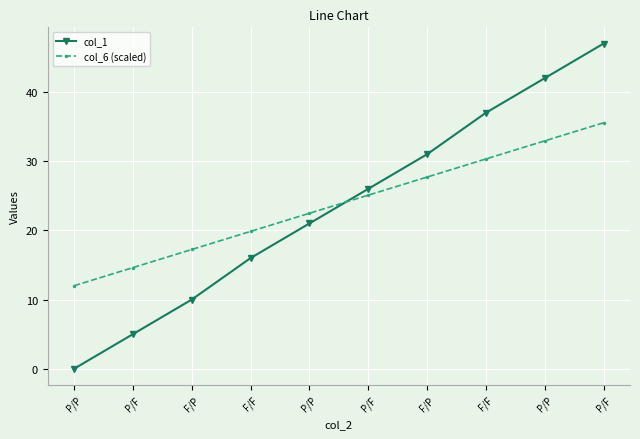

Where do col_6 (scaled) and col_1 first cross each other?

P/P and P/F